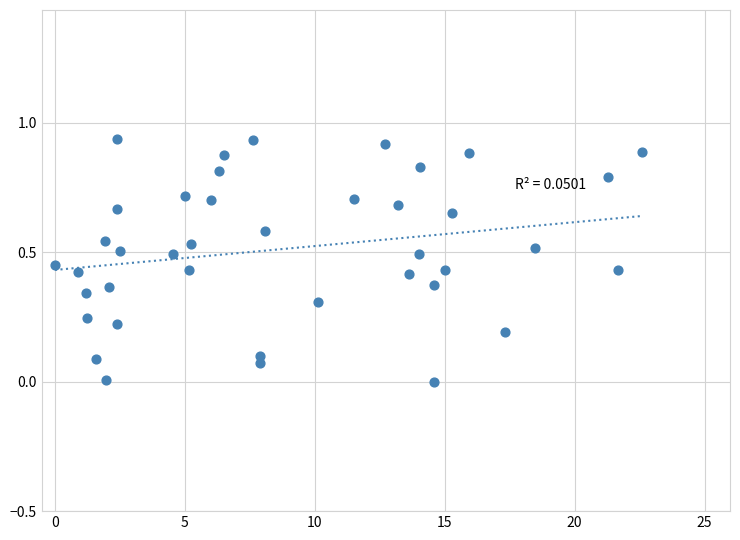

What is the range of X values (max minus min)?

22.6